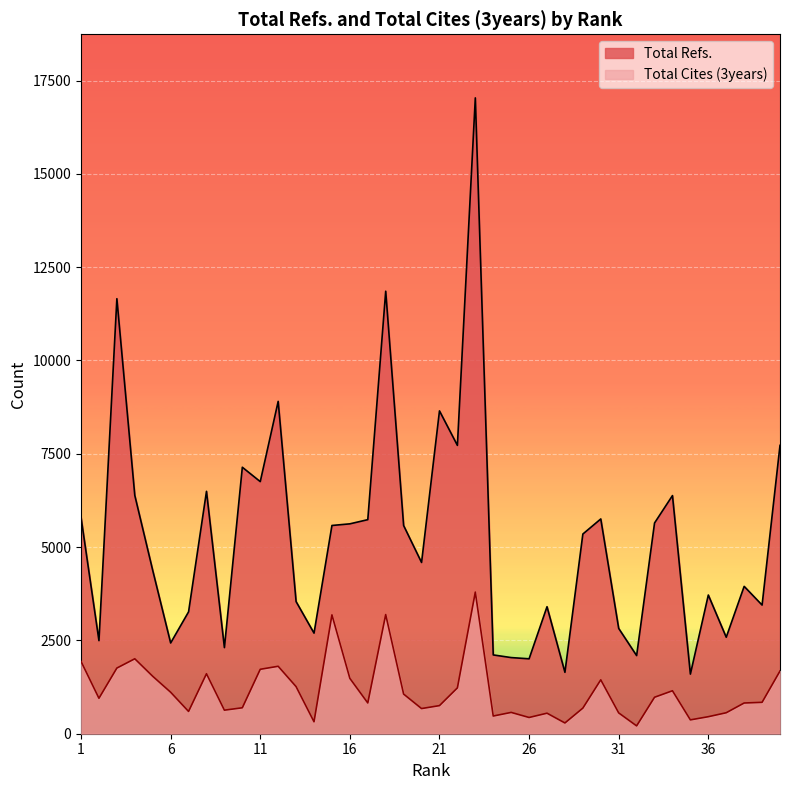

At which category is the sum across all series the highest?

23